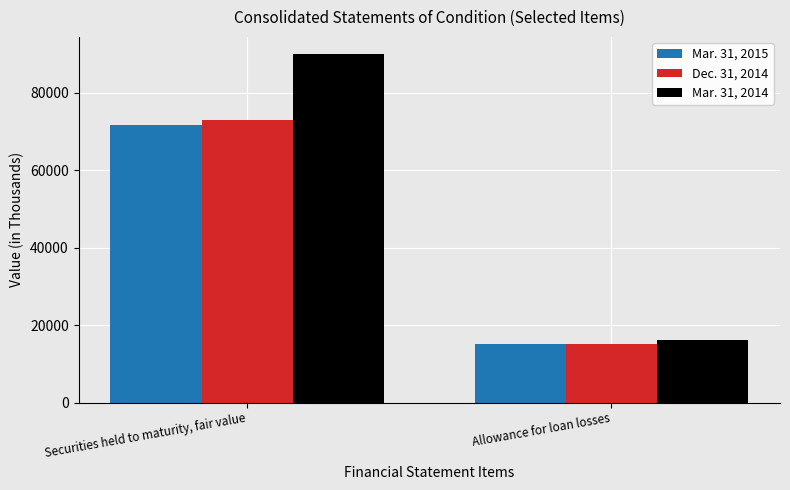

How many Dec. 31, 2014 values are between 15172 and 73057?

2